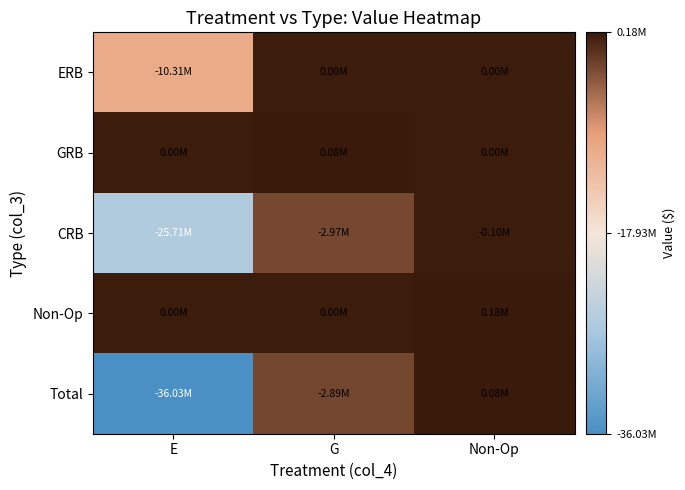

Which series changed the most between G and Non-Op?

Total